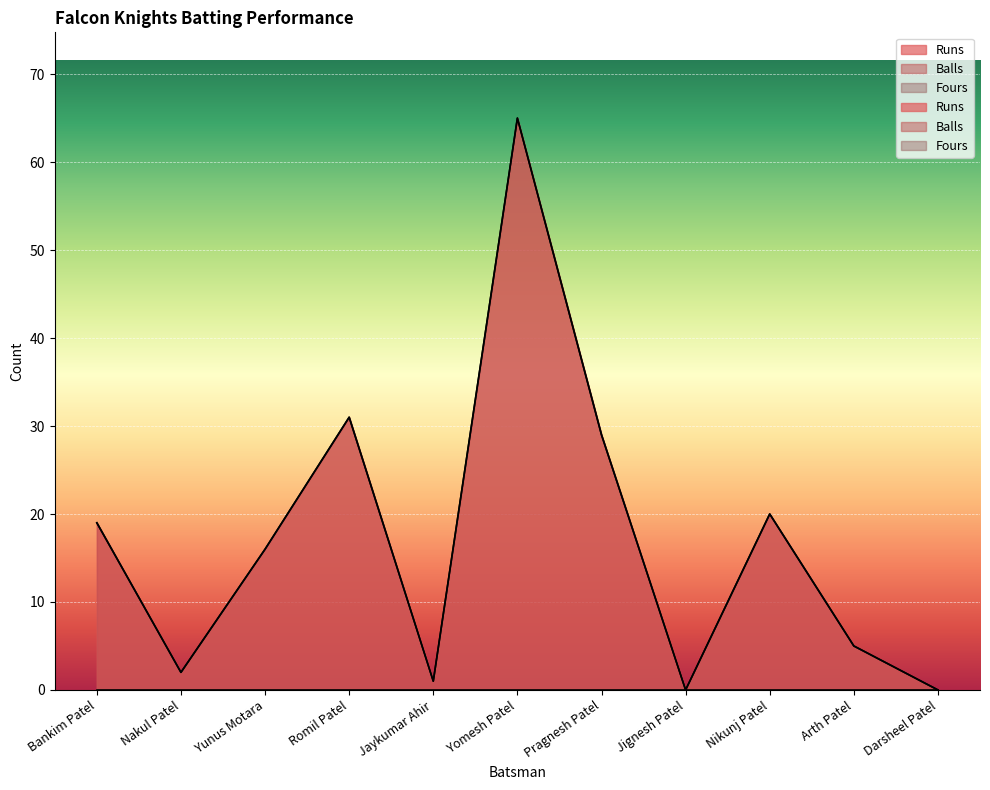

Does the chart display data point markers on the line(s)?

No